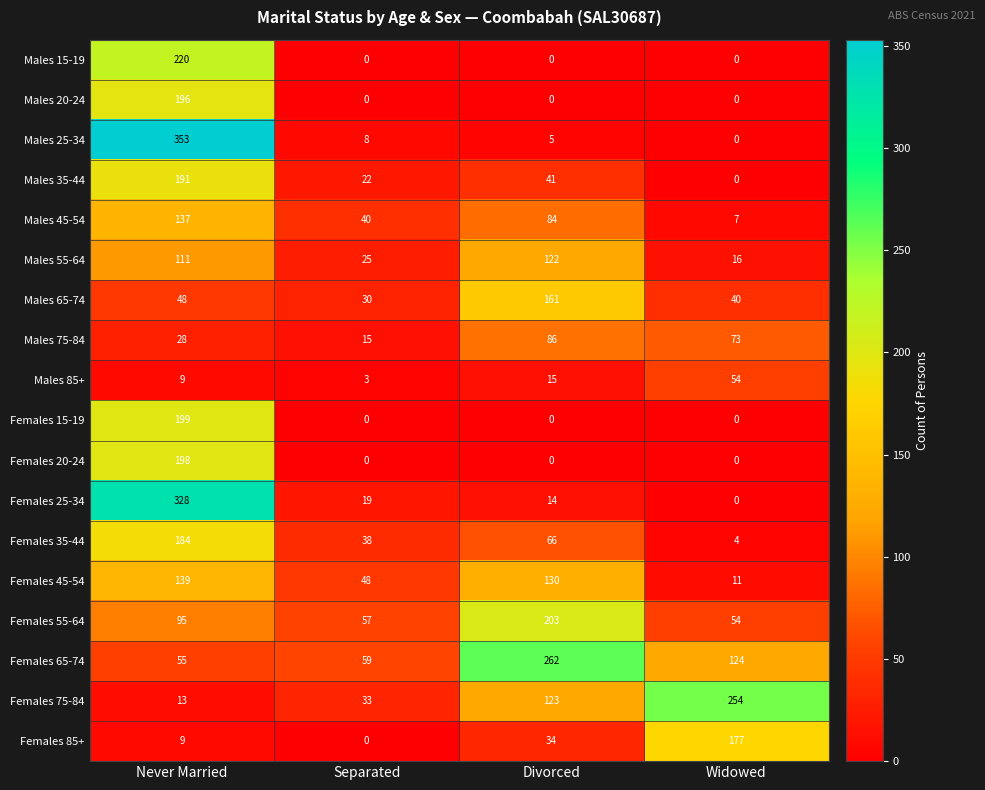

What is the maximum value for Males 55-64?

122